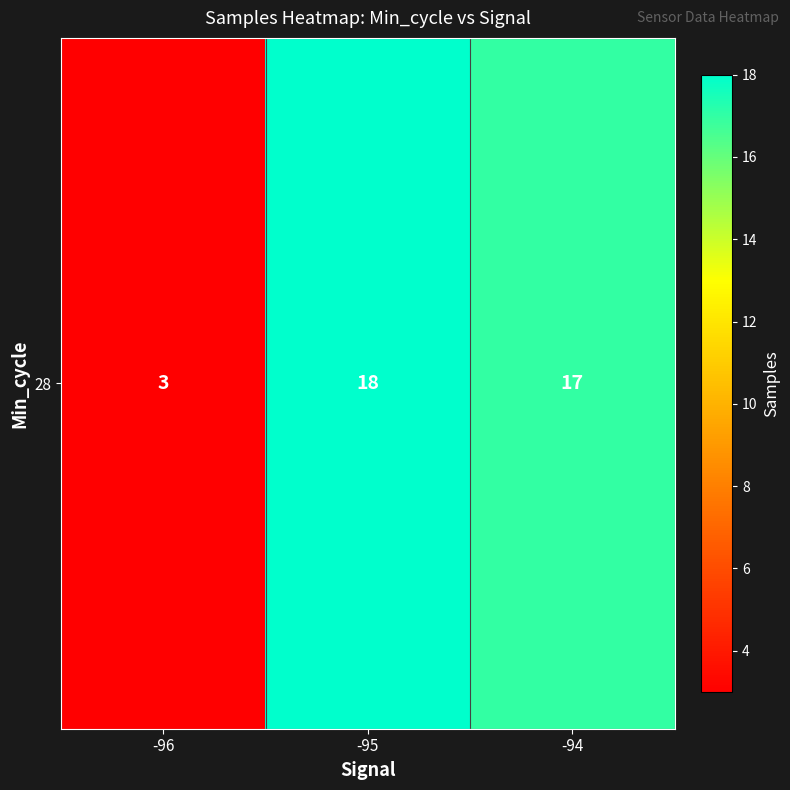

List the labels in order of value, largest first.

-95, -94, -96